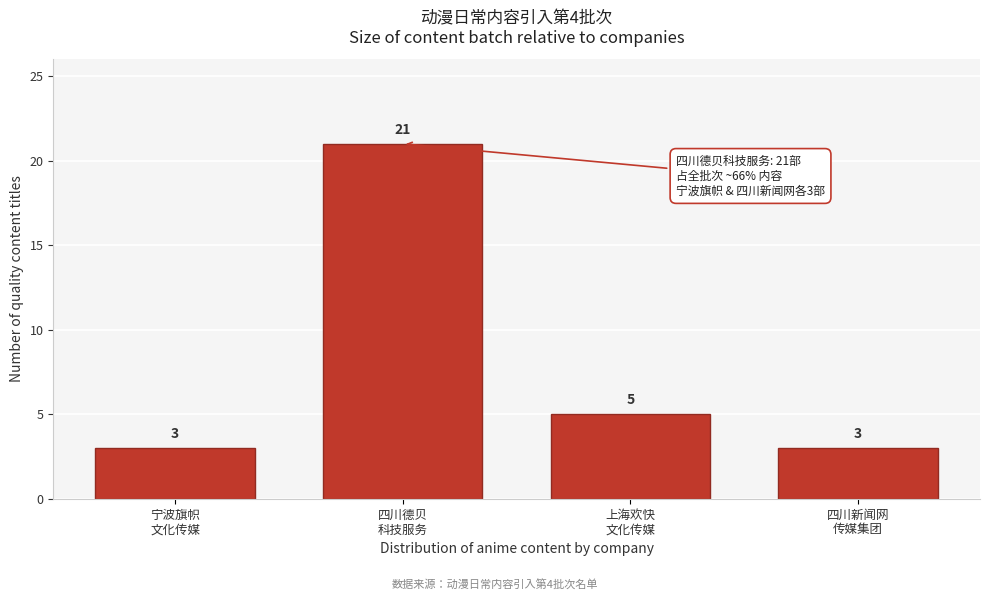

Reading left to right, list all the values displayed in this chart.

3	21	5	3